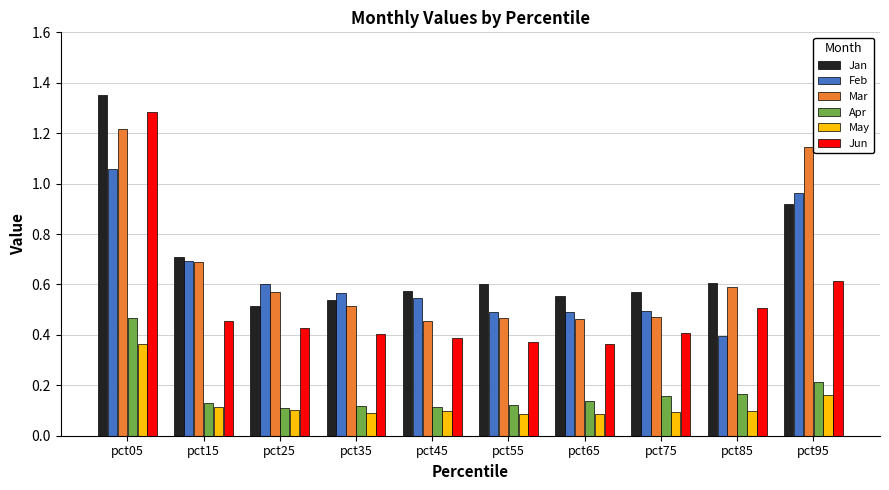

At which category is the sum across all series the highest?

pct05